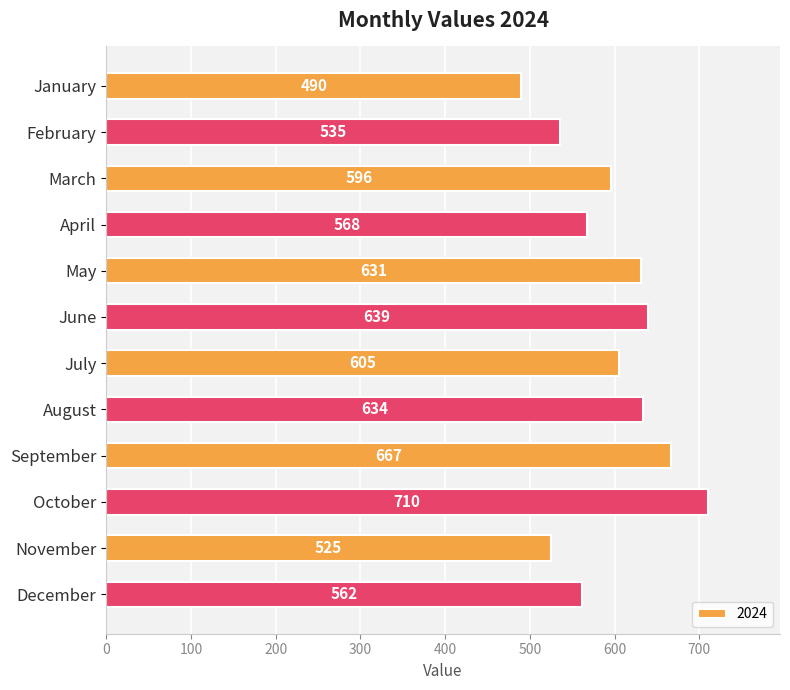

What is the difference between the maximum and minimum values?

220